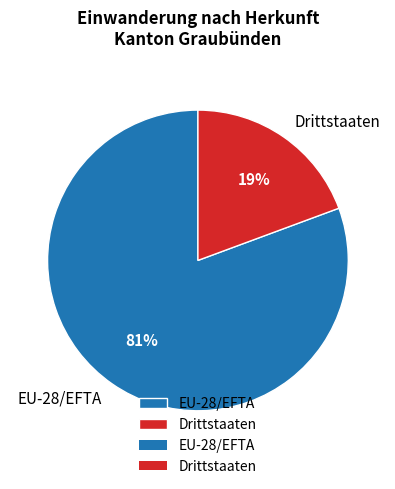

Between EU-28/EFTA and Drittstaaten, which is larger?

EU-28/EFTA